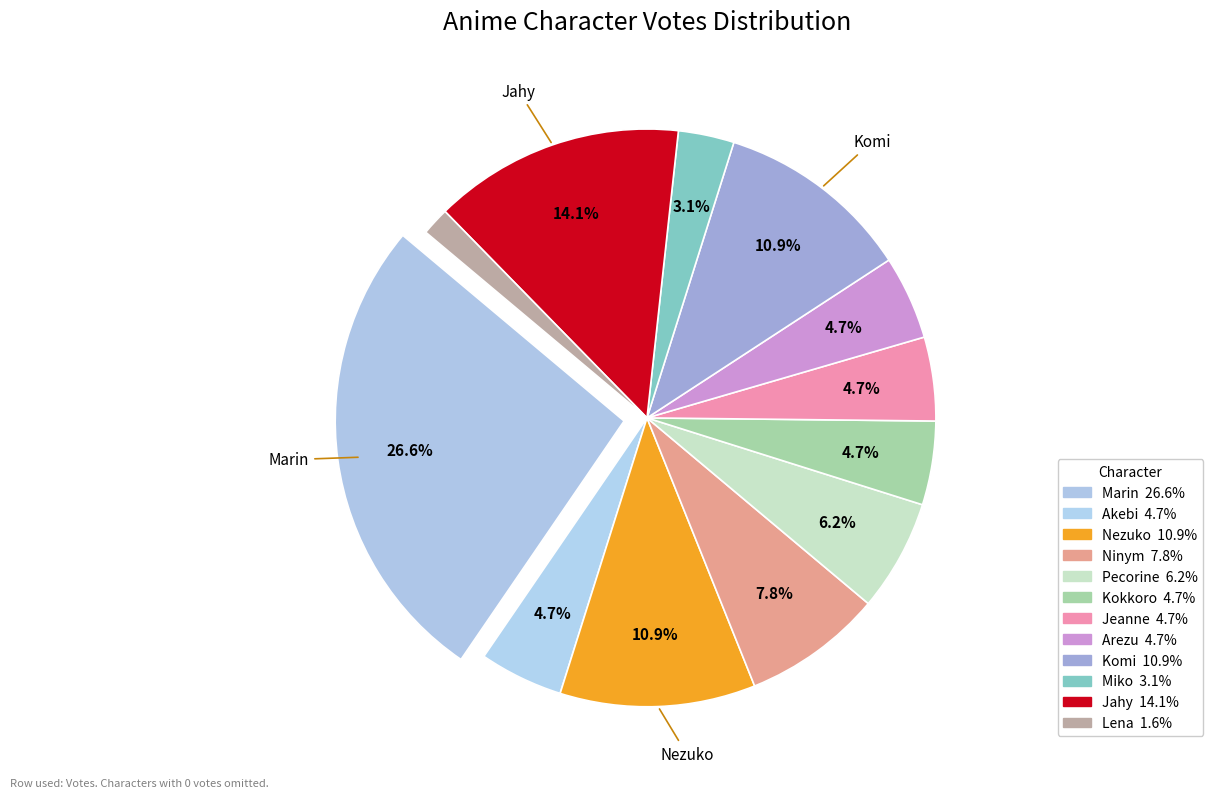

Count the number of slices in the pie.

12